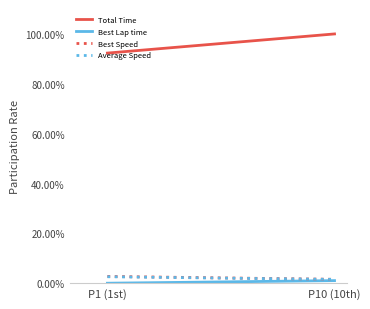

Between P1 (1st) and P10 (10th), which is larger?

P10 (10th)